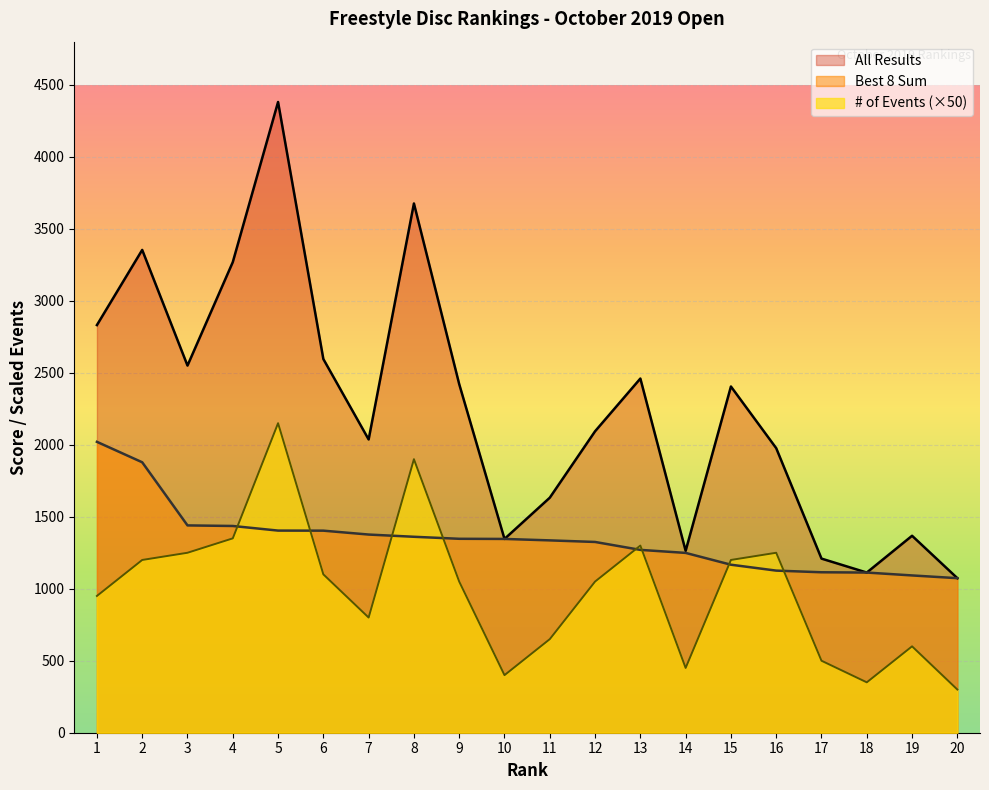

At which label does # of Events first exceed 1050?

2